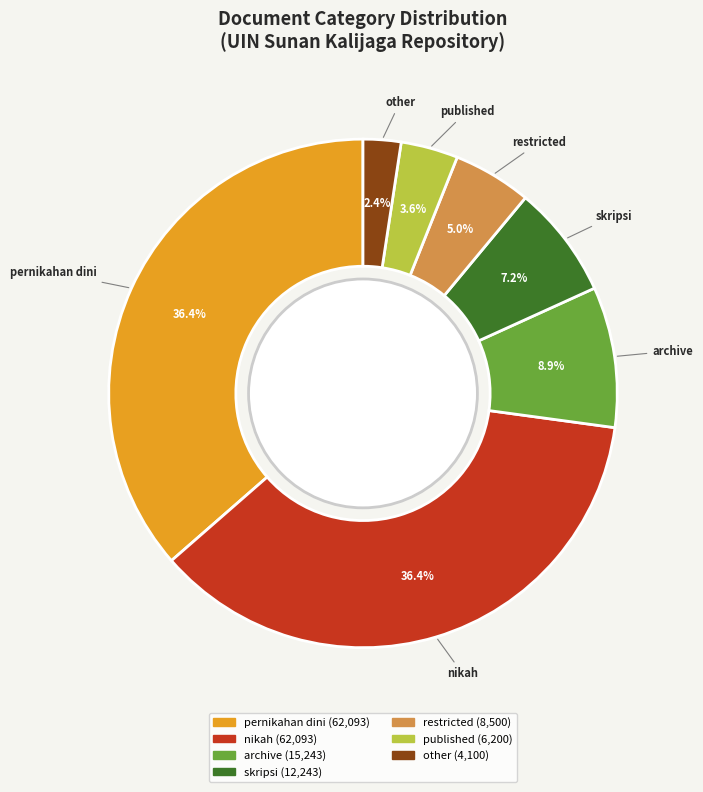

To the nearest percent, what portion does restricted represent?

5%